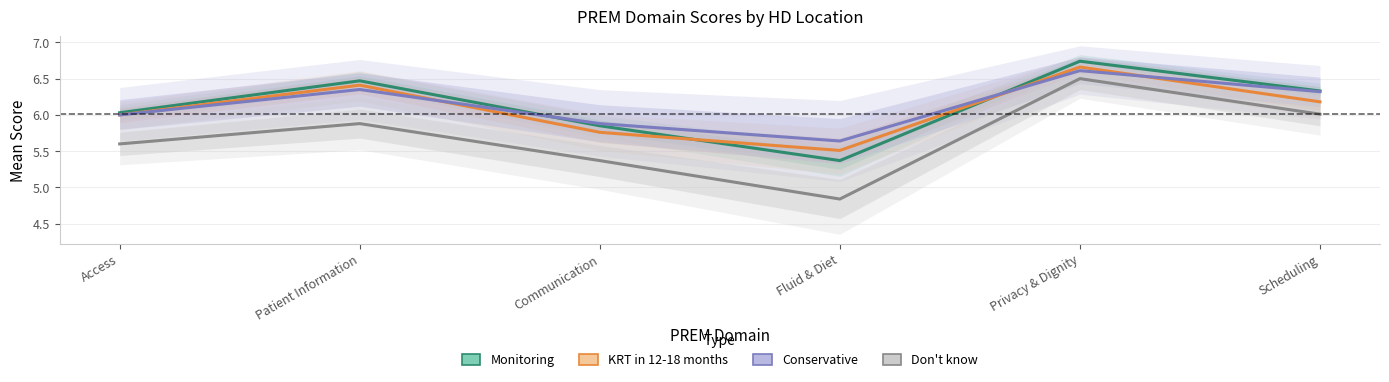

What position from the right is Access?

6